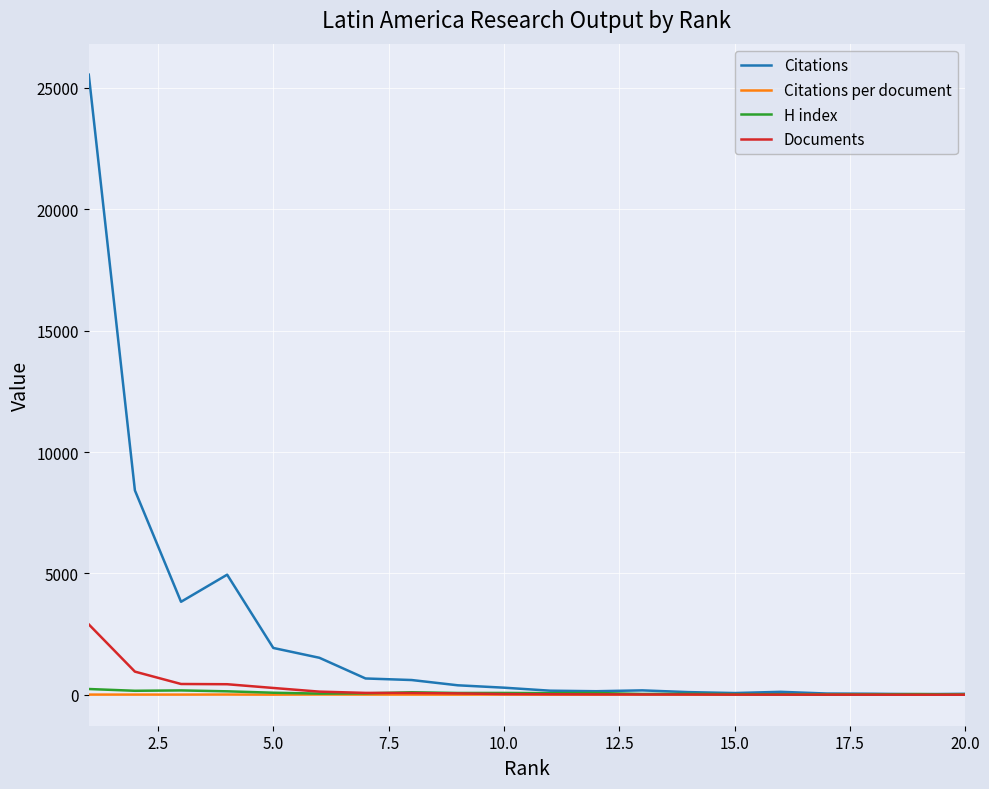

Which series has the largest range (max minus min)?

Citations